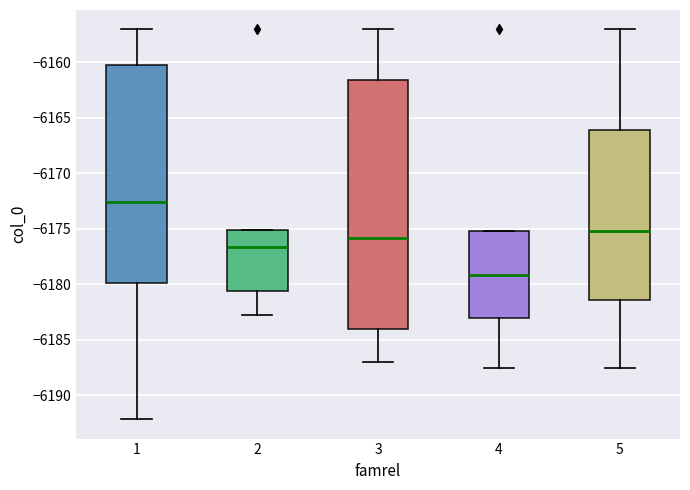

Reading left to right, transcribe this box plot: for each box, give where its median line is, the range the box spans, and where its two whiskers end, as read against the y-axis. The values are not printed on the chart, so give them approximately, as read against the axis.

1: median -6172.5, box -6180.0 to -6160.5, whiskers -6192.0 to -6157.0
2: median -6176.5, box -6180.5 to -6175.0, whiskers -6183.0 to -6175.0
3: median -6176.0, box -6184.0 to -6161.5, whiskers -6187.0 to -6157.0
4: median -6179.0, box -6183.0 to -6175.0, whiskers -6187.5 to -6175.0
5: median -6175.0, box -6181.5 to -6166.0, whiskers -6187.5 to -6157.0